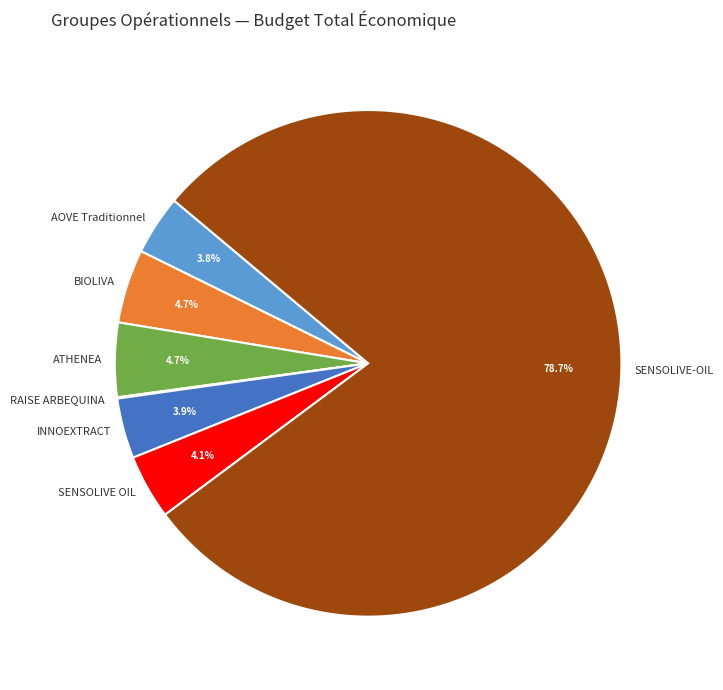

What percentage is NOT represented by BIOLIVA?

95.3%